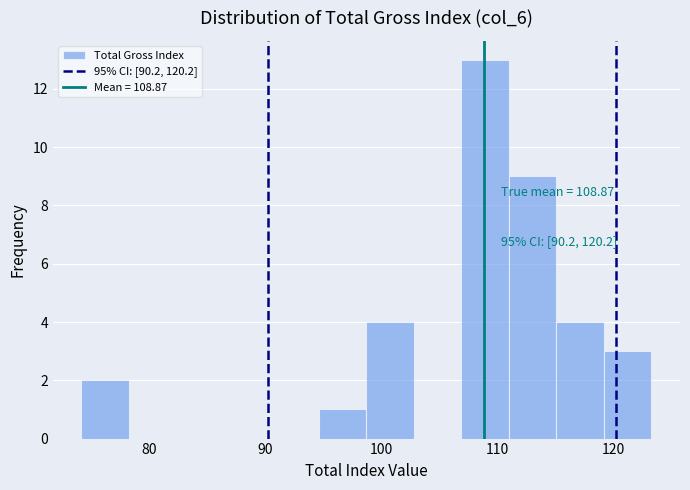

Over which range of the x-axis is the bar tallest?

107 to 111